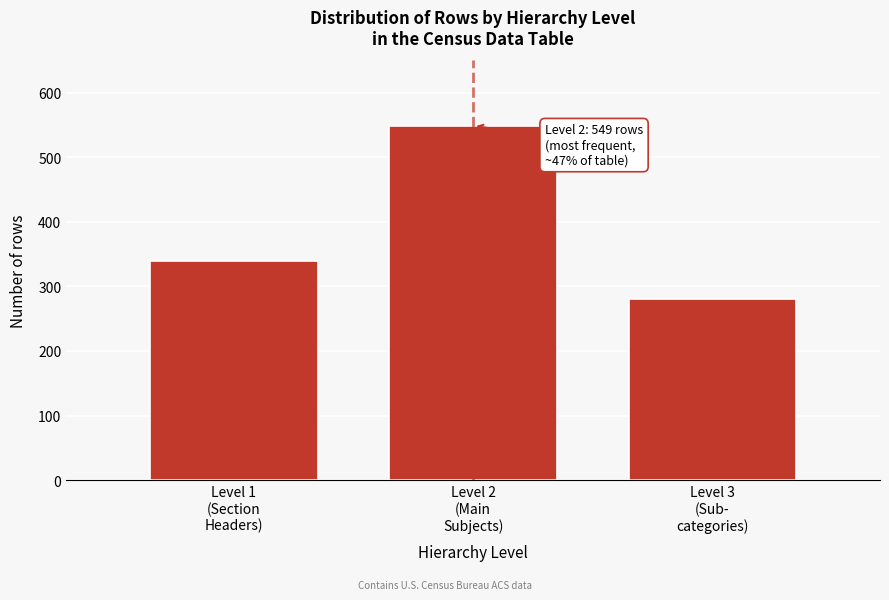

Reading right to left, transcribe all the data shown in this chart.

281	549	339